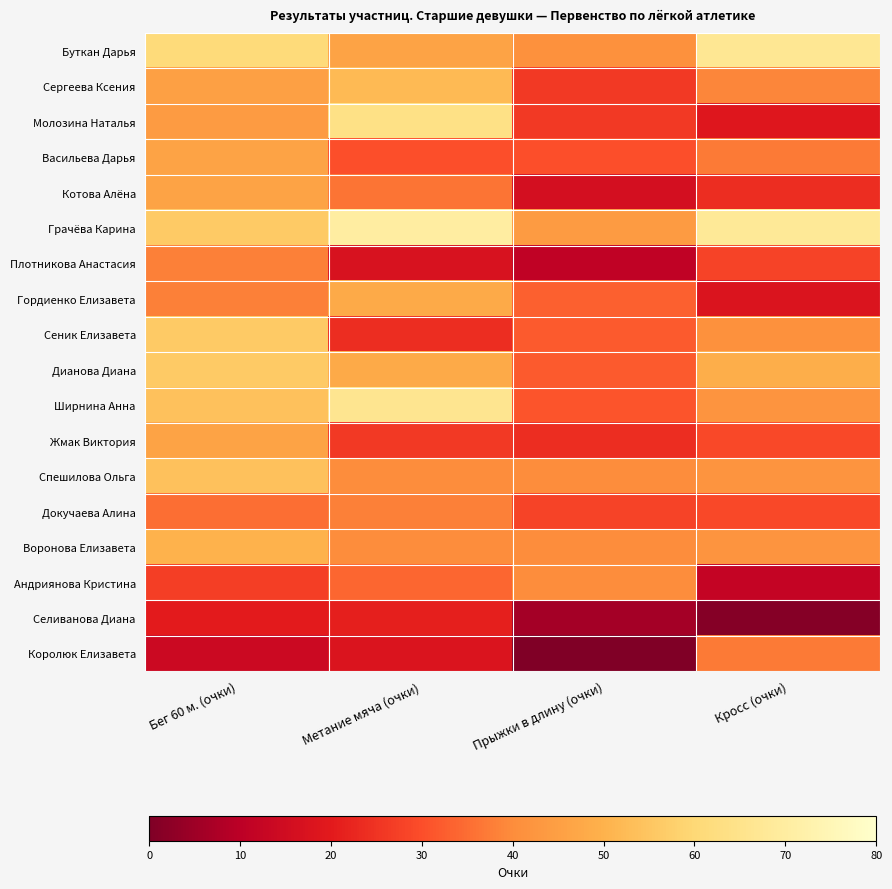

Rank the series by their maximum value, from lowest to highest.

Селиванова Диана, Королюк Елизавета, Плотникова Анастасия, Докучаева Алина, Андриянова Кристина, Васильева Дарья, Котова Алёна, Жмак Виктория, Гордиенко Елизавета, Воронова Елизавета, Сергеева Ксения, Спешилова Ольга, Сеник Елизавета, Дианова Диана, Молозина Наталья, Ширнина Анна, Буткан Дарья, Грачёва Карина